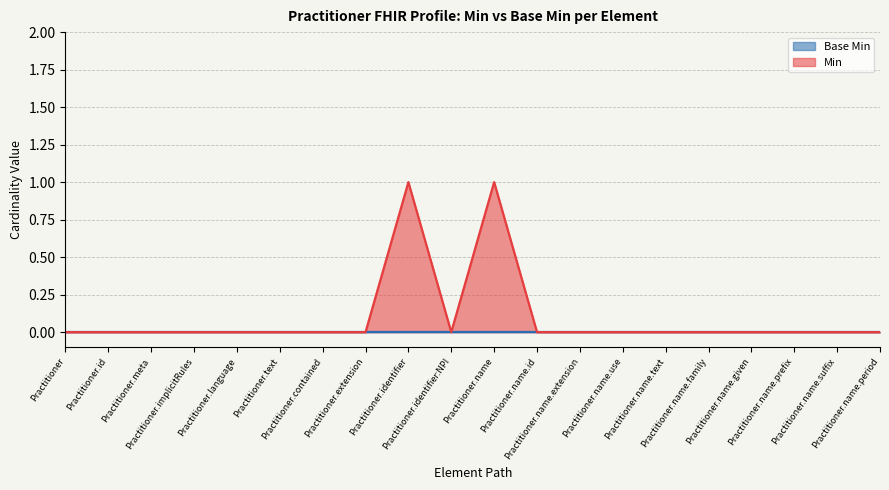

Reading left to right, extract all data points from this chart.

Practitioner=0	Practitioner.id=0	Practitioner.meta=0	Practitioner.implicitRules=0	Practitioner.language=0	Practitioner.text=0	Practitioner.contained=0	Practitioner.extension=0	Practitioner.identifier=1	Practitioner.identifier:NPI=0	Practitioner.name=1	Practitioner.name.id=0	Practitioner.name.extension=0	Practitioner.name.use=0	Practitioner.name.text=0	Practitioner.name.family=0	Practitioner.name.given=0	Practitioner.name.prefix=0	Practitioner.name.suffix=0	Practitioner.name.period=0